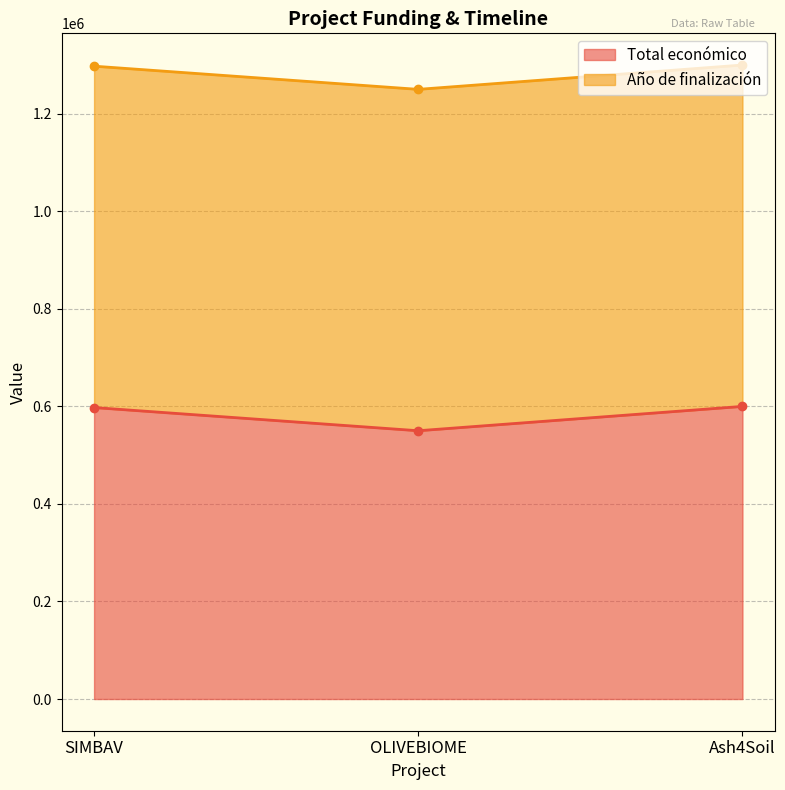

The chart shows a value of 550111 at OLIVEBIOME. True or false?

True